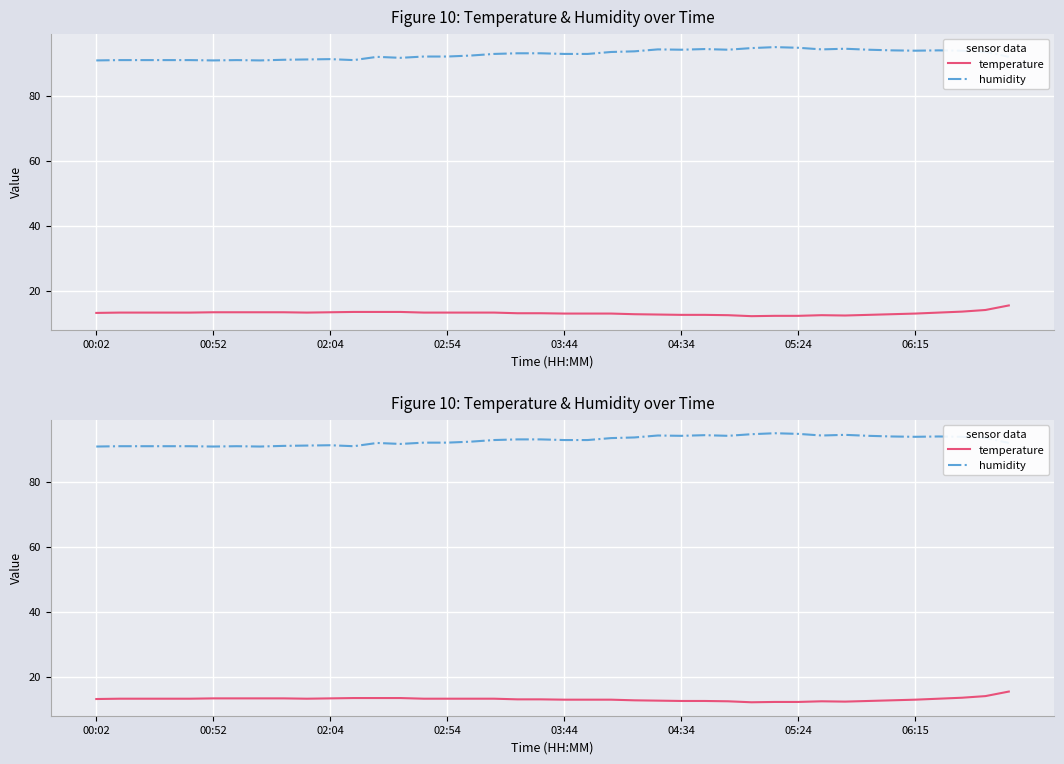

What is the greatest value displayed?

95.0